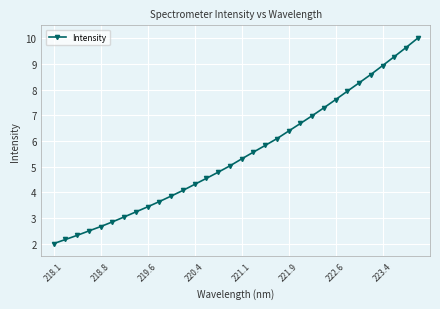

What is the difference between the maximum and minimum values?

8.0